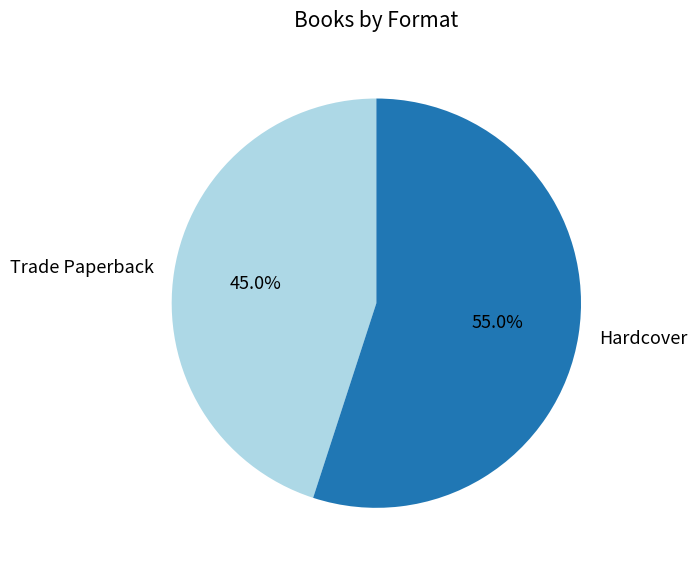

How many slices are in this pie chart?

2